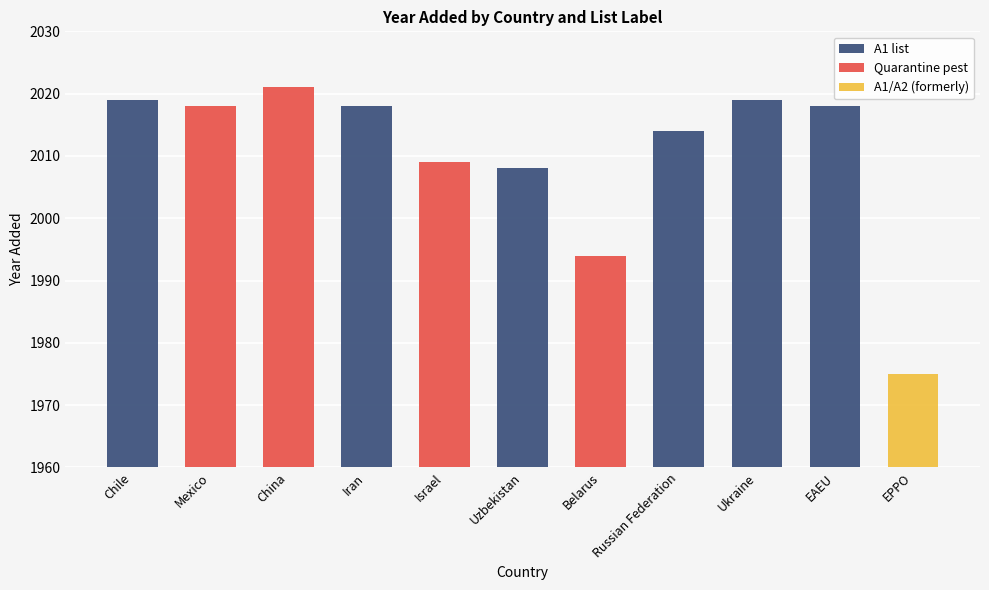

What is the maximum value shown in the chart?

2021